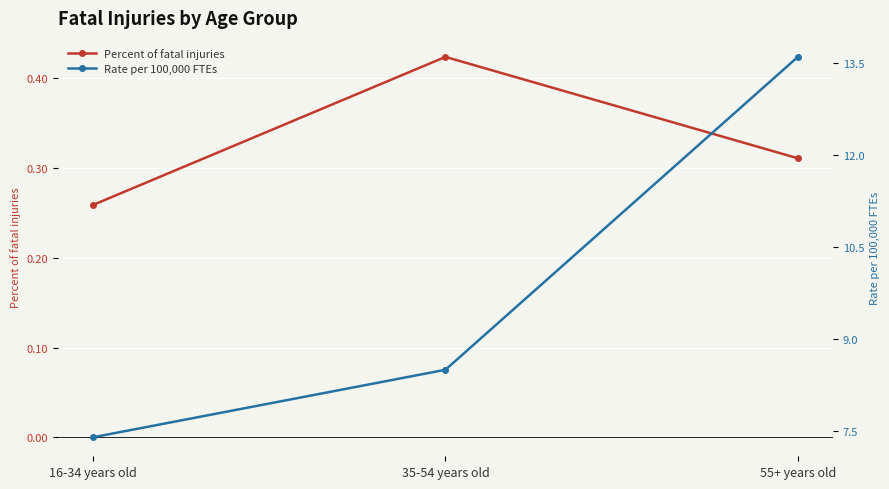

What position from the left is 35-54 years old?

2